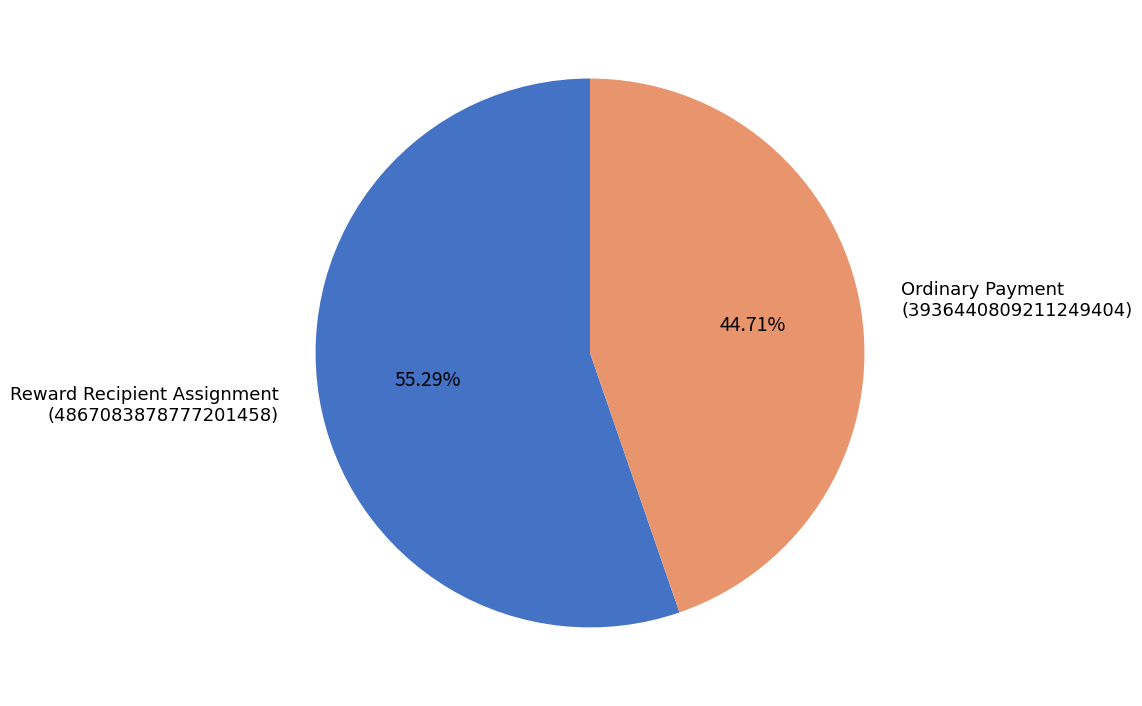

Do Ordinary Payment (3936440809211249404) and Reward Recipient Assignment (4867083878777201458) together represent more than half of the pie?

Yes